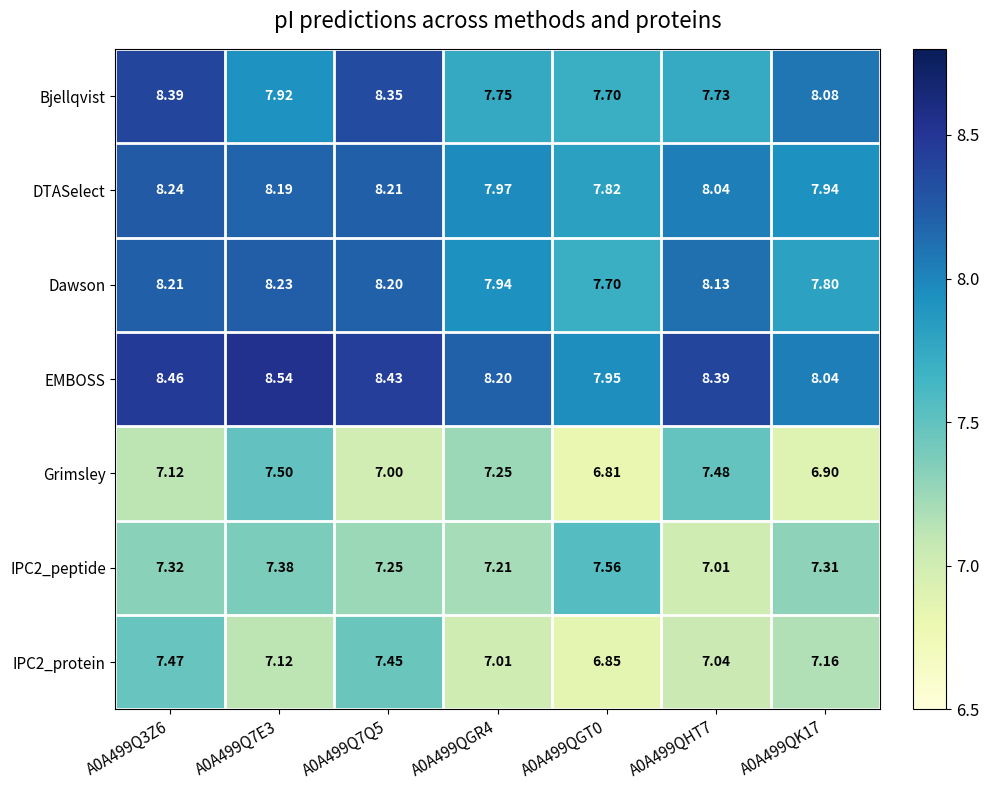

How many data points in EMBOSS are less than 8?

1